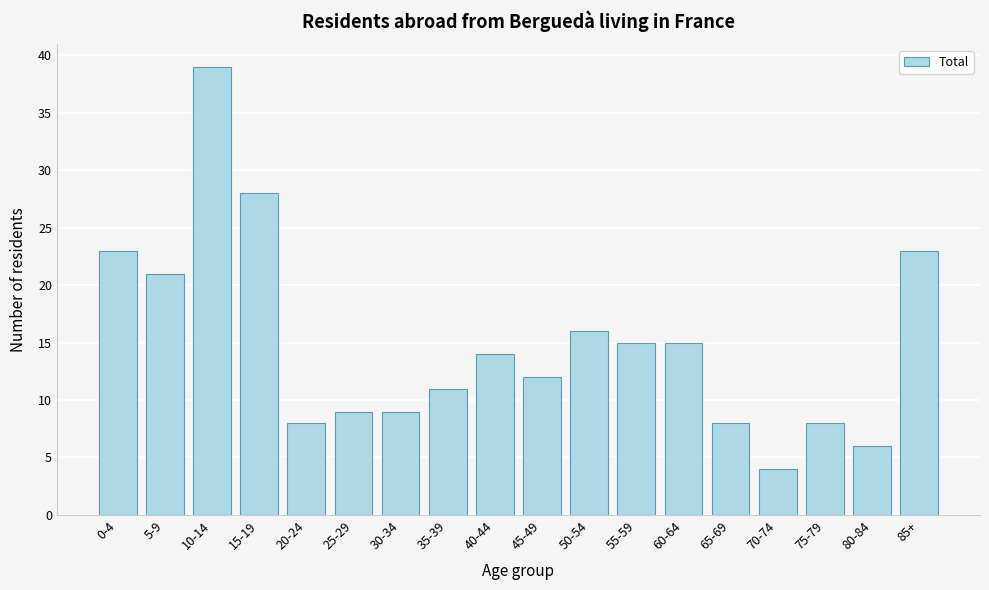

Reading left to right, transcribe all the data shown in this chart.

0-4=23	5-9=21	10-14=39	15-19=28	20-24=8	25-29=9	30-34=9	35-39=11	40-44=14	45-49=12	50-54=16	55-59=15	60-64=15	65-69=8	70-74=4	75-79=8	80-84=6	85+=23